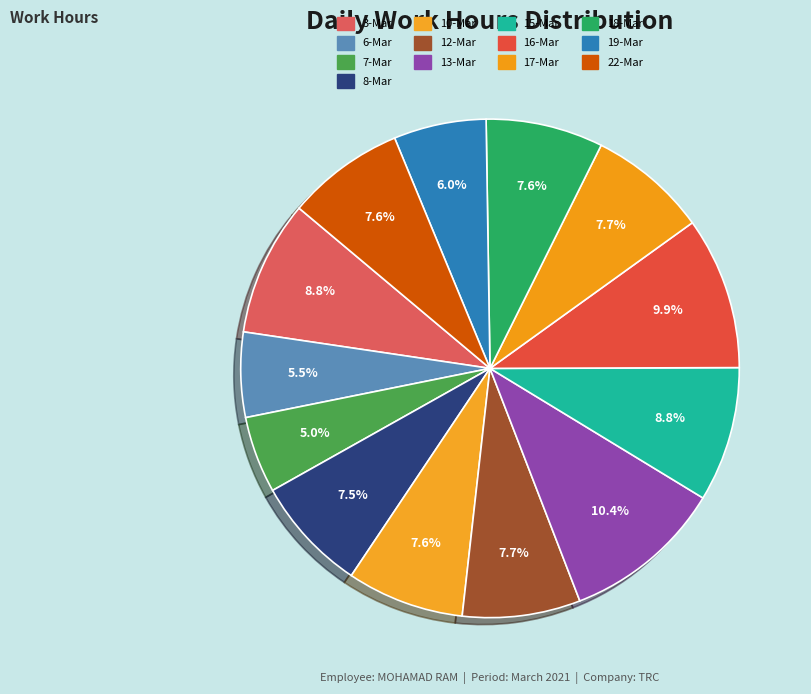

Count the number of slices in the pie.

13